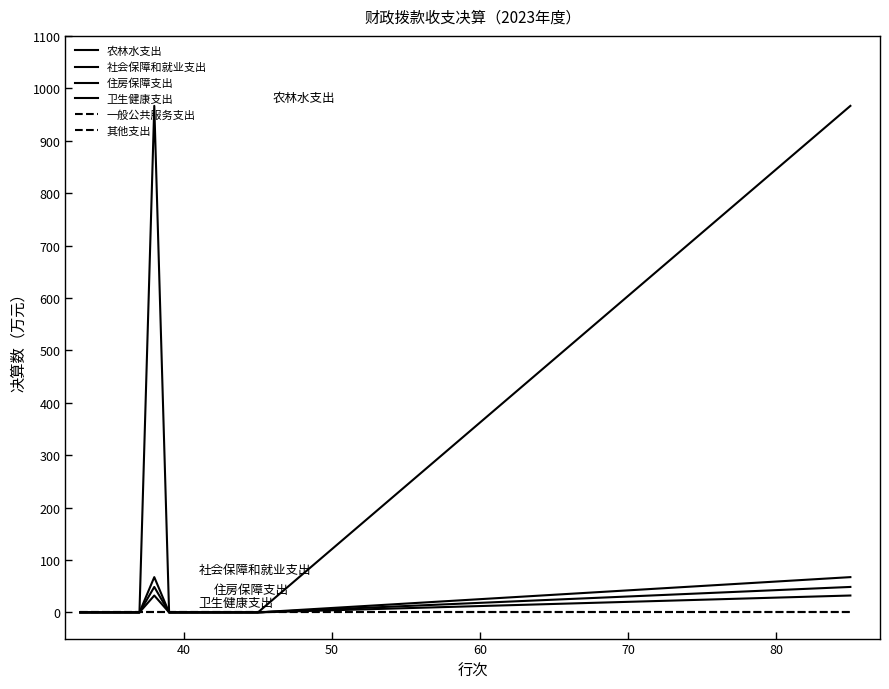

Reading right to left, what are all the values shown in this chart?

农林水支出: 966.5	0.0	0.0	0.0	0.0	0.0	0.0	0.0	966.5	0.0	0.0	0.0	0.0	0.0
社会保障和就业支出: 67.3	0.0	0.0	0.0	0.0	0.0	0.0	0.0	67.3	0.0	0.0	0.0	0.0	0.0
住房保障支出: 48.5	0.0	0.0	0.0	0.0	0.0	0.0	0.0	48.5	0.0	0.0	0.0	0.0	0.0
卫生健康支出: 32.2	0.0	0.0	0.0	0.0	0.0	0.0	0.0	32.2	0.0	0.0	0.0	0.0	0.0
一般公共服务支出: 0.0	0.0	0.0	0.0	0.0	0.0	0.0	0.0	0.0	0.0	0.0	0.0	0.0	0.0
其他支出: 0.0	0.0	0.0	0.0	0.0	0.0	0.0	0.0	0.0	0.0	0.0	0.0	0.0	0.0